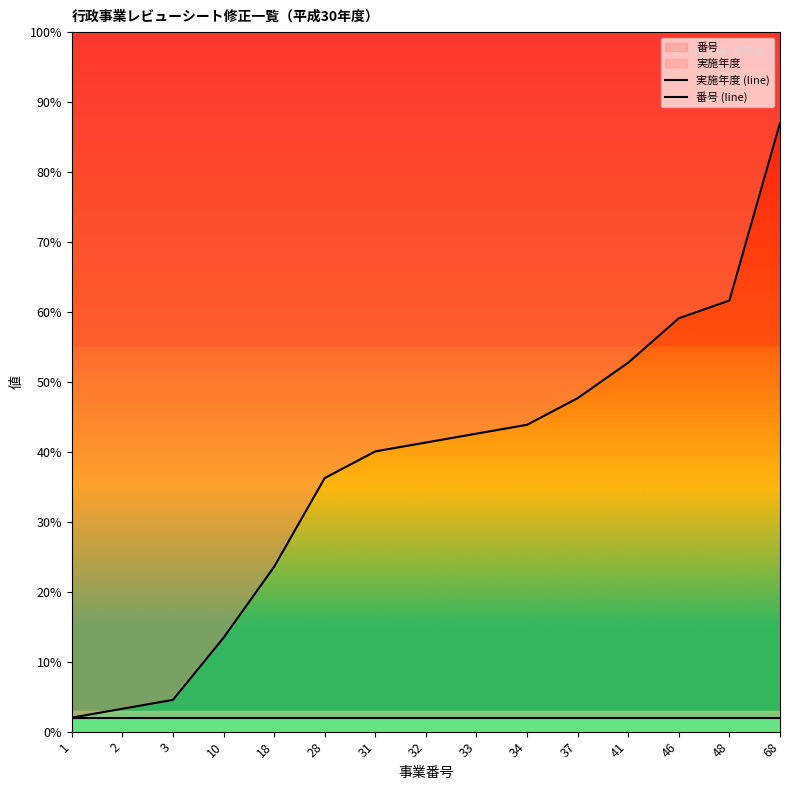

Rank the series by their average value, from lowest to highest.

実施年度 (line), 番号 (line)